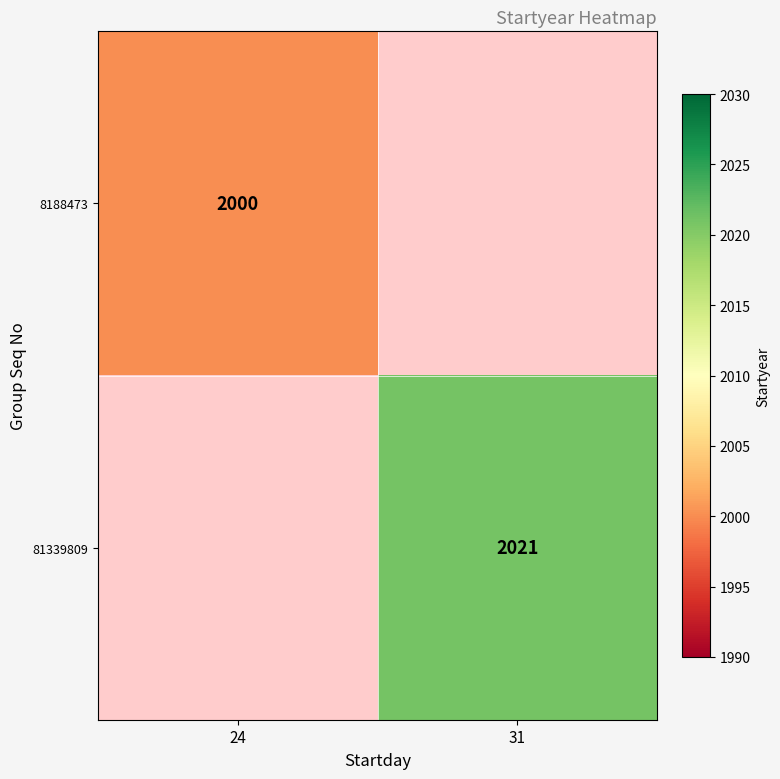

True or false: 81339809 has a value of 3258 at 31.

False